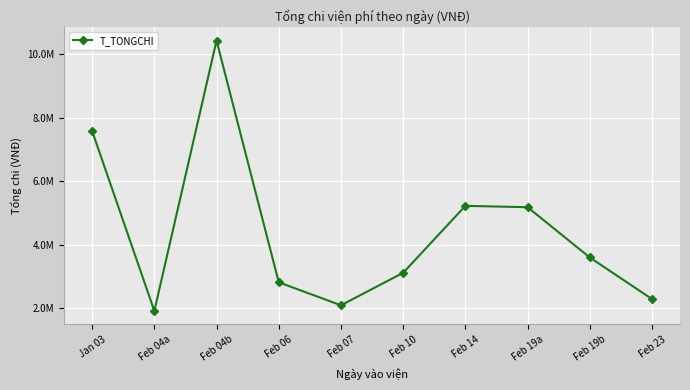

What is the label of the 8th point from the right?

Feb 04b